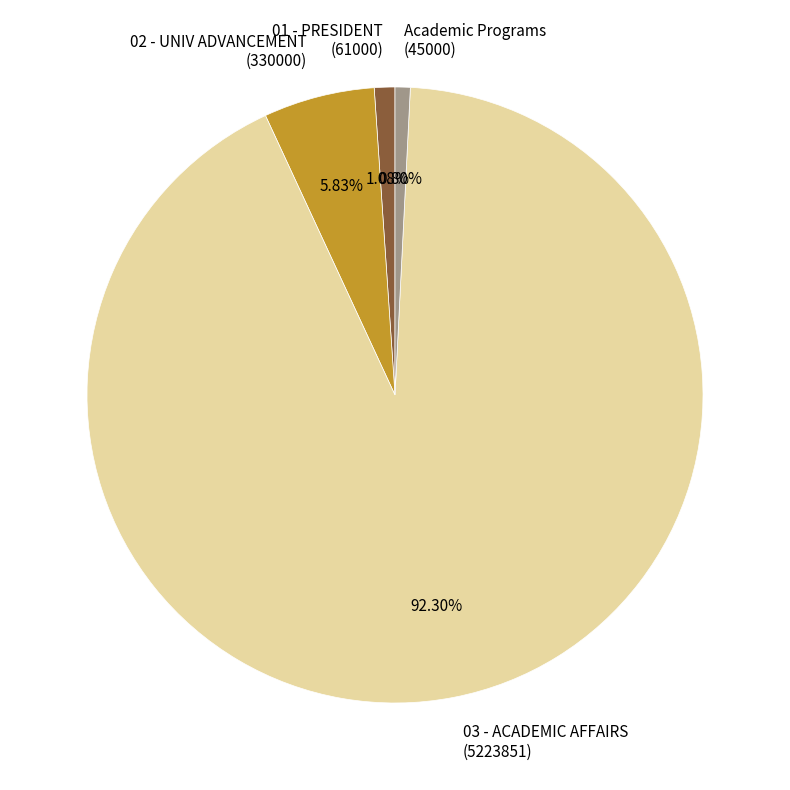

Is there any slice that represents more than half of the pie?

Yes